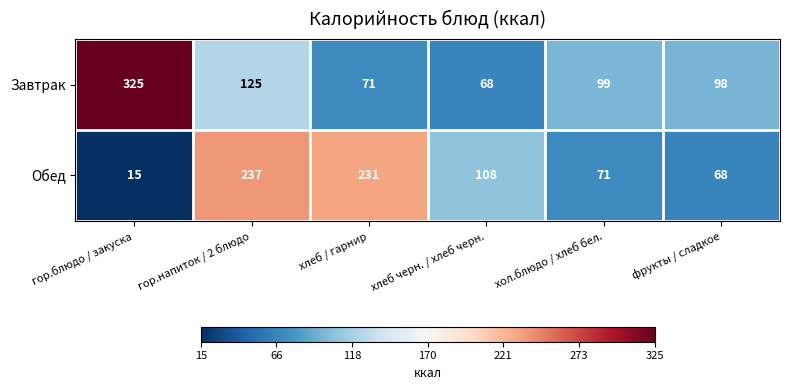

Rank the series at фрукты / сладкое from lowest to highest value.

Обед, Завтрак